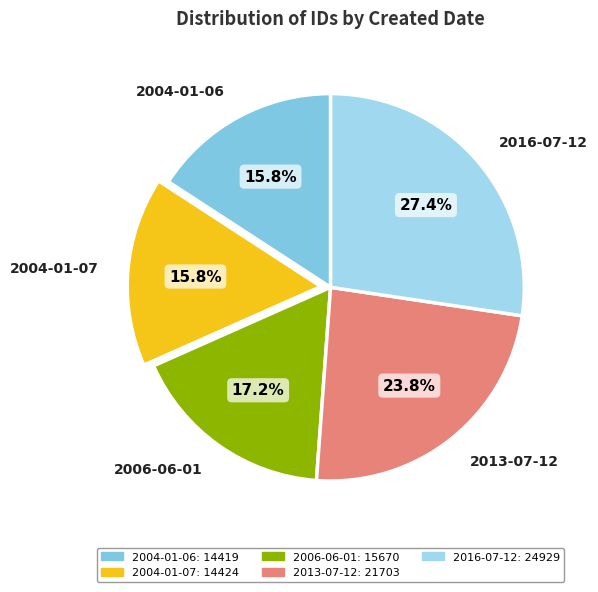

What is the largest slice in the pie chart?

2016-07-12